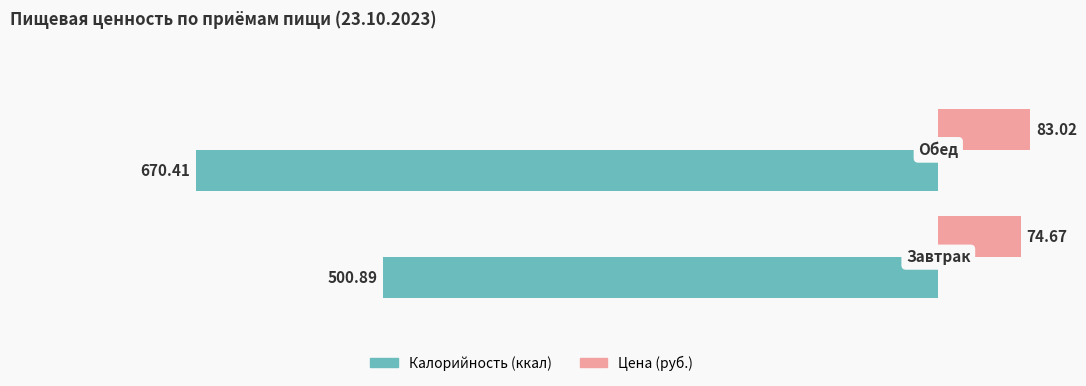

What are all the series names shown in the legend?

Калорийность (ккал), Цена (руб.)